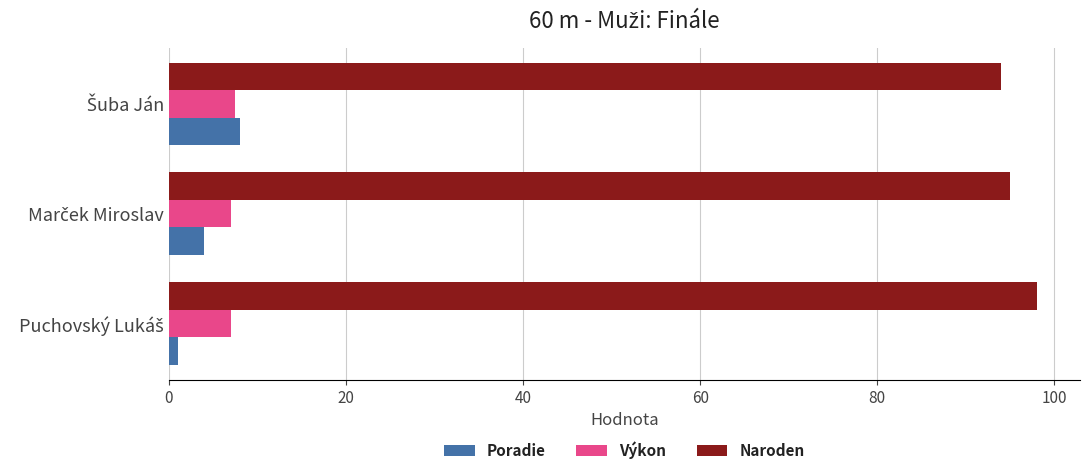

What is the maximum value for Naroden?

98.0